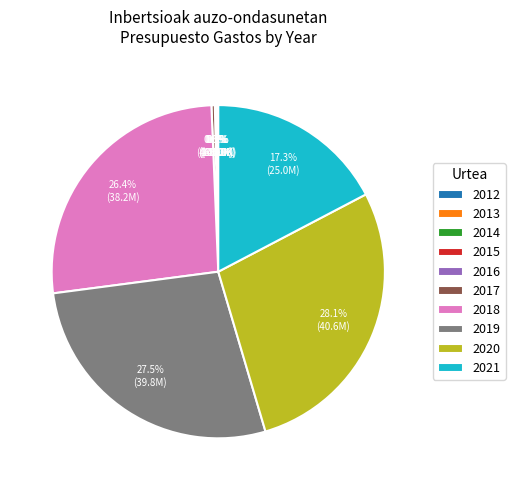

Is the sum of 2021 and 2019 greater than half?

No